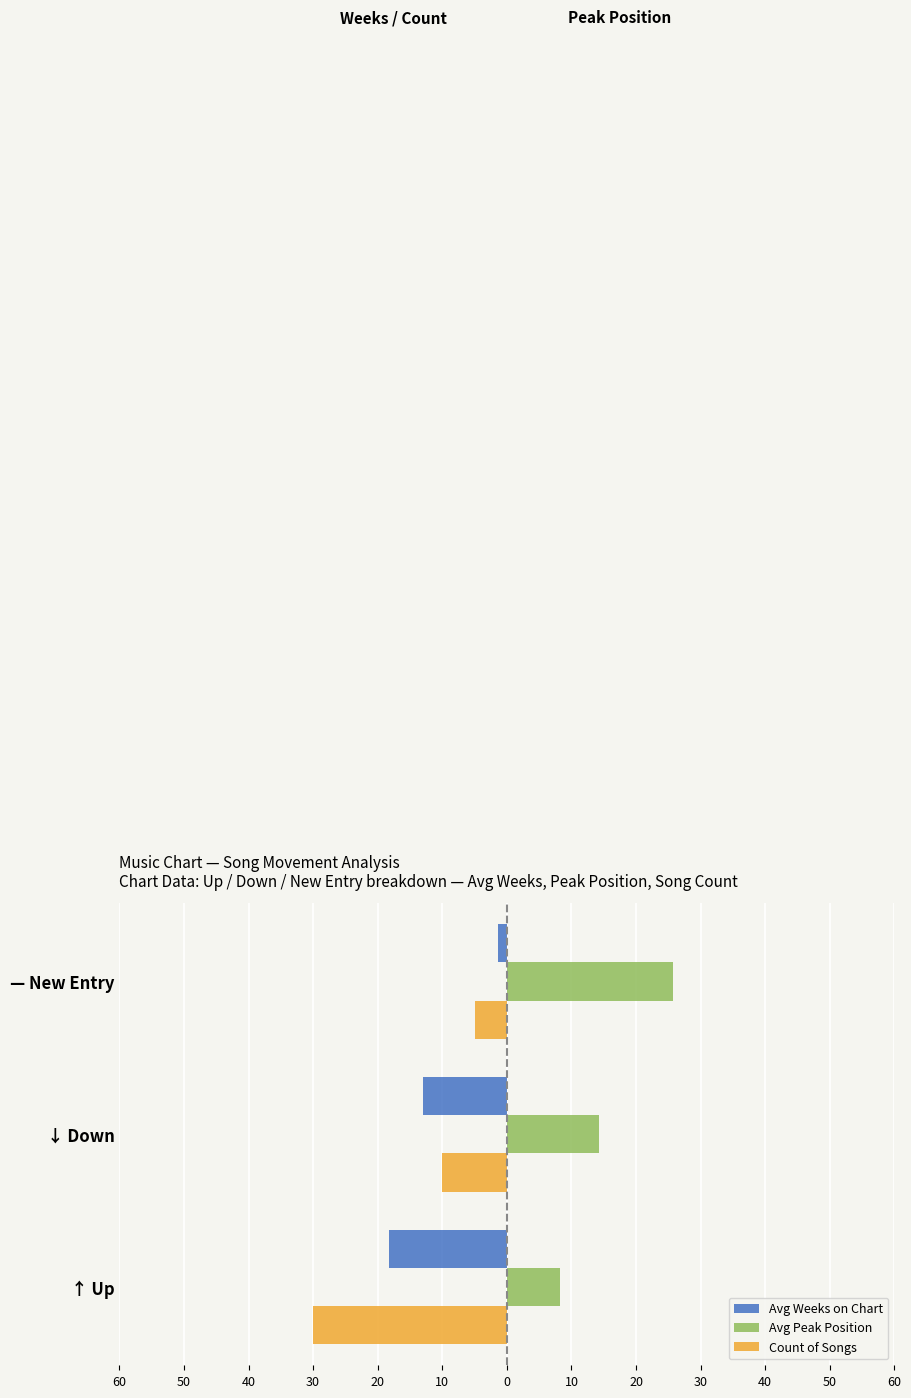

What are all the series names shown in the legend?

Avg Weeks on Chart, Avg Peak Position, Count of Songs